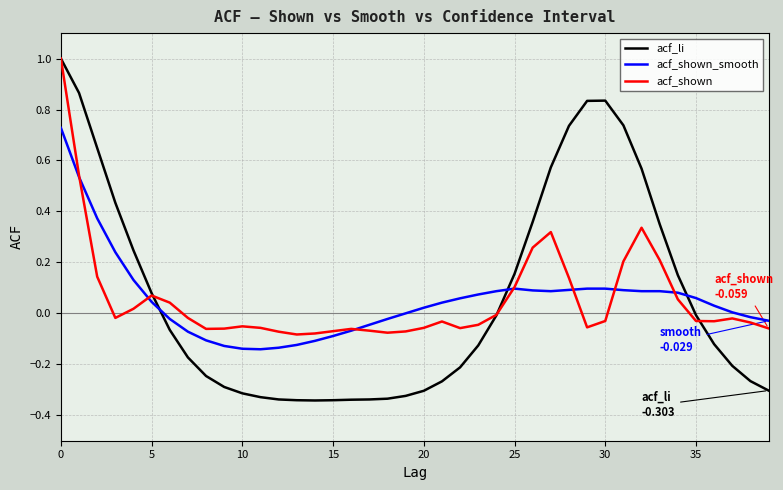

Which series has the widest spread of values?

acf_li